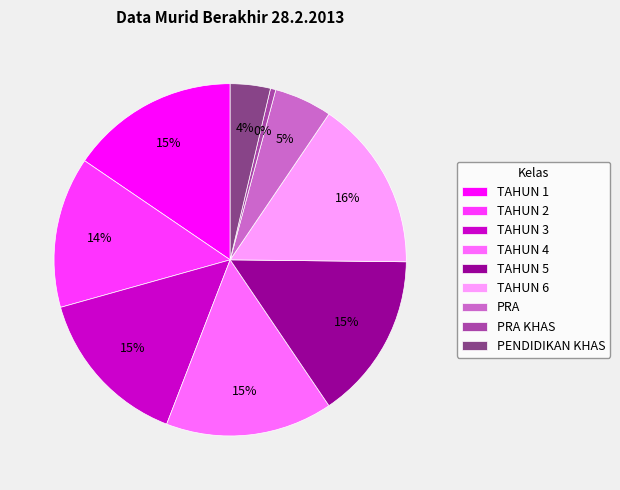

Does TAHUN 1 account for over 50% of the chart?

No